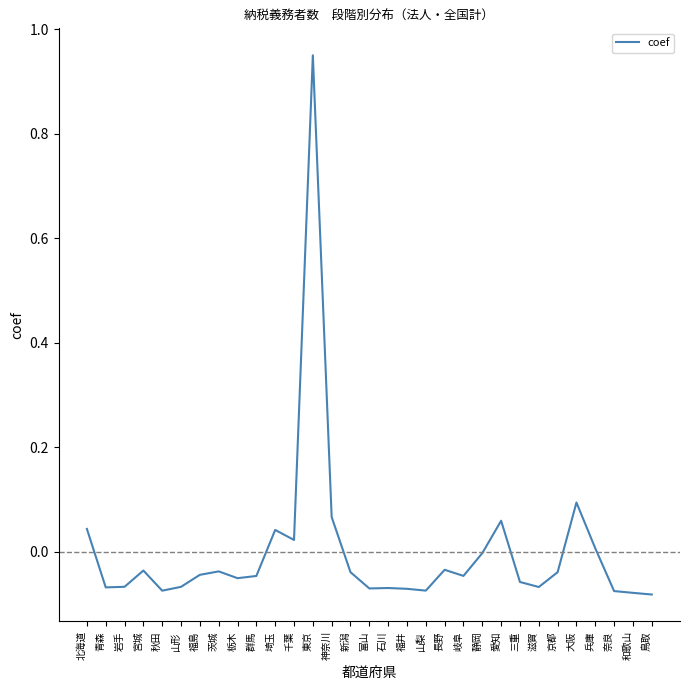

Does the chart have visible grid lines?

No